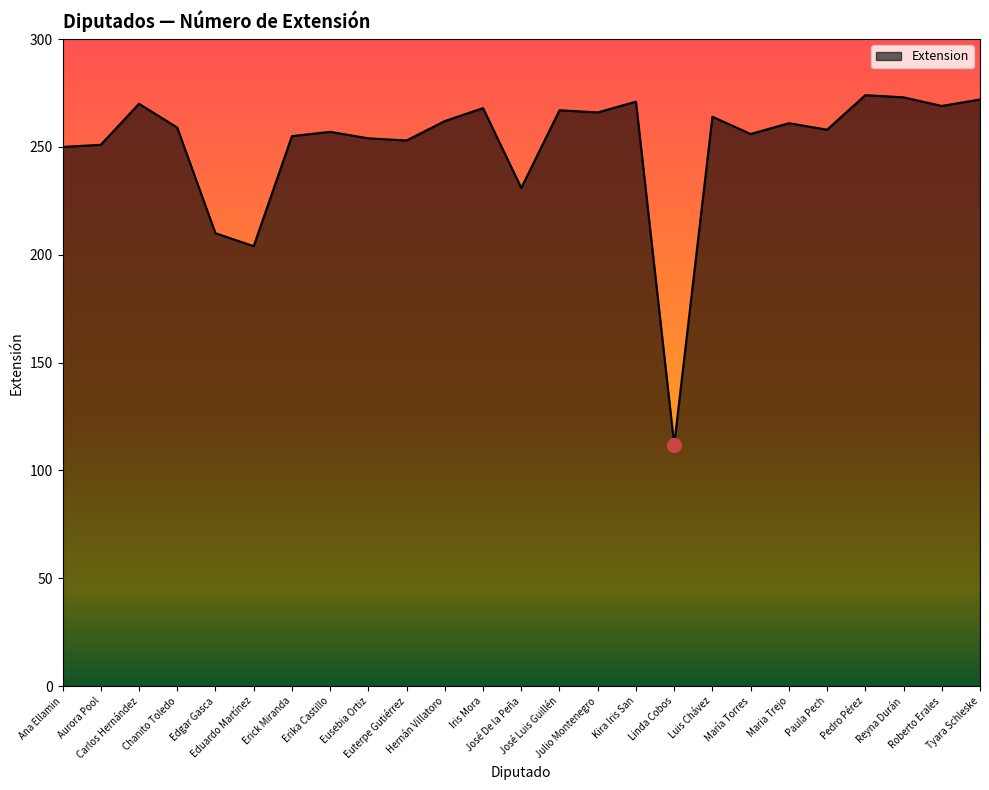

What is the difference between the maximum and minimum values?

162